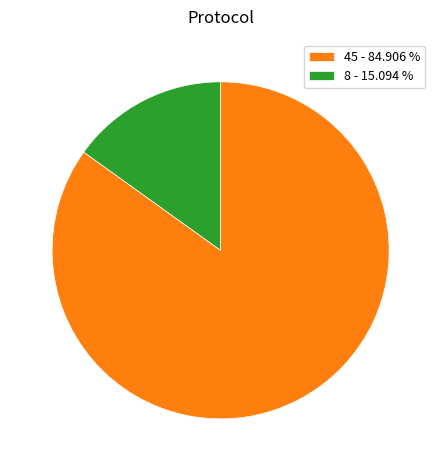

What is the majority slice?

45 - 84.906 %